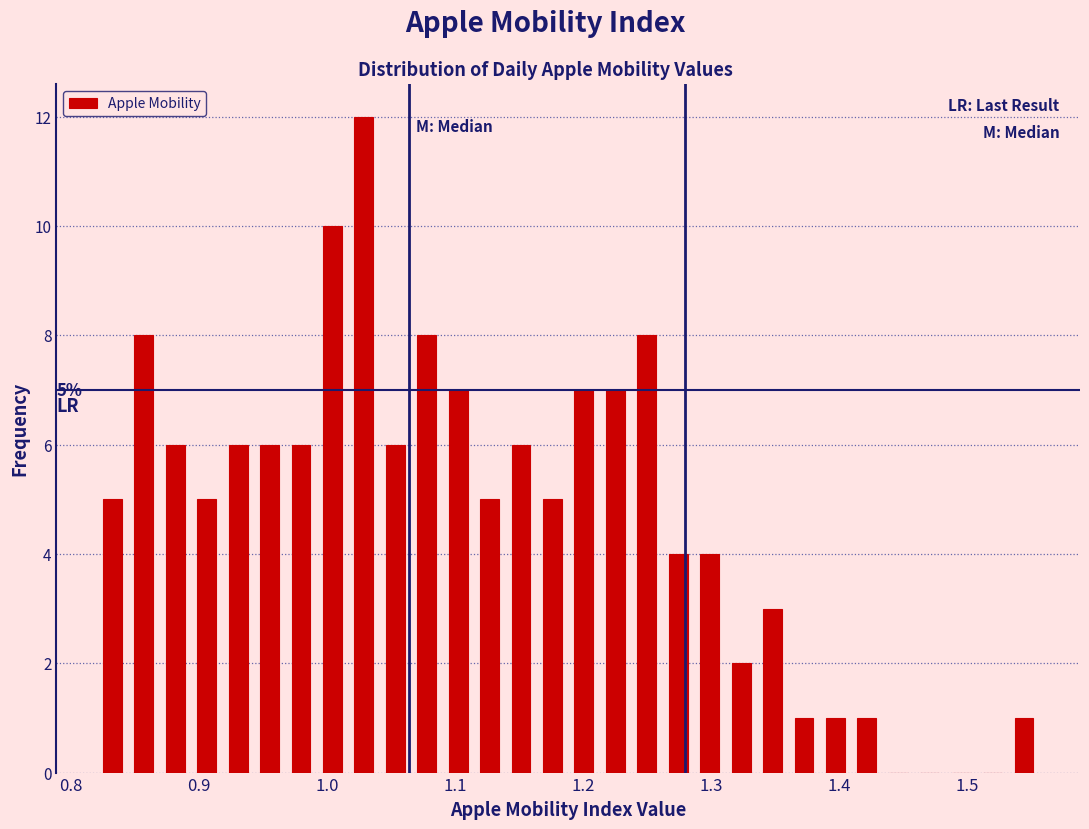

Around what value on the x-axis is the tallest bar? Give the approximate position of its centre, as read against the axis.

1.03